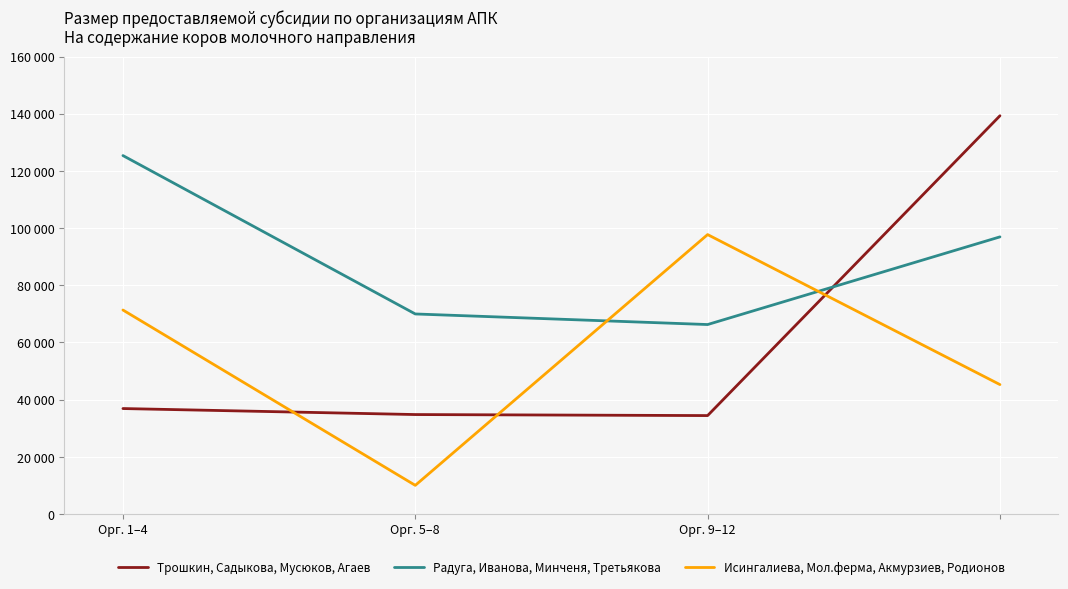

What are all the series names shown in the legend?

Трошкин, Садыкова, Мусюков, Агаев, Радуга, Иванова, Минченя, Третьякова, Исингалиева, Мол.ферма, Акмурзиев, Родионов